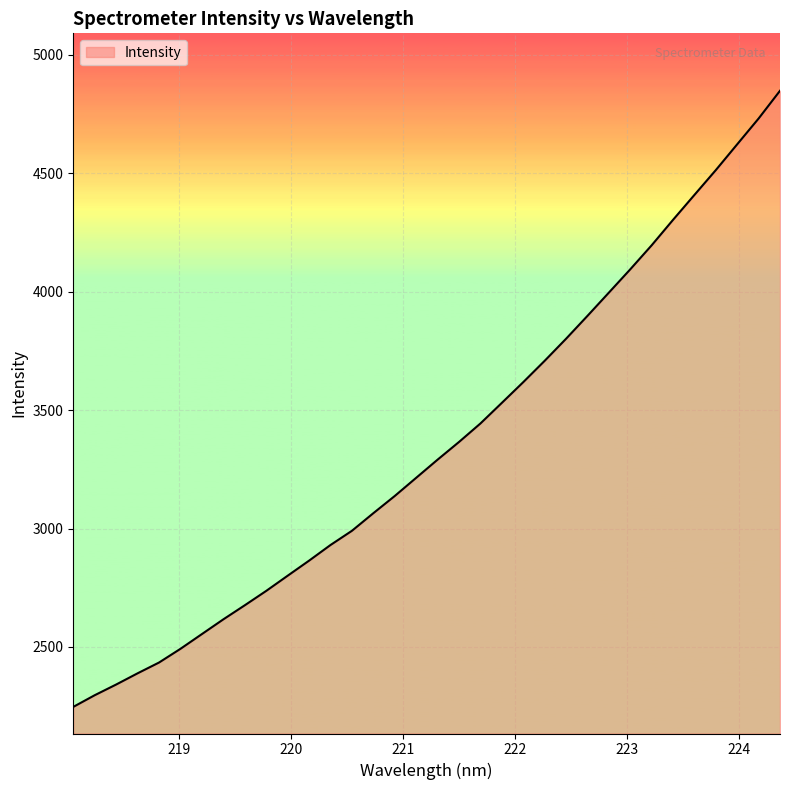

Does the chart have visible grid lines?

Yes